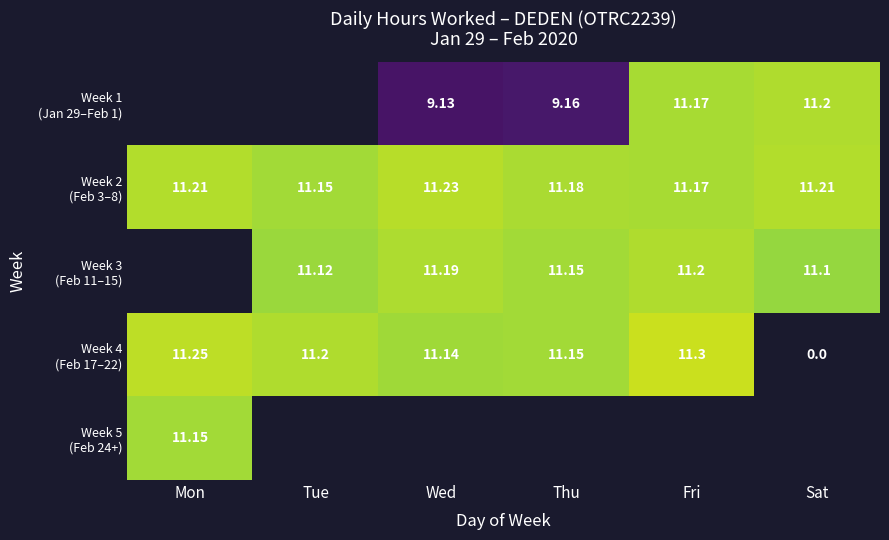

What is the difference between the maximum and minimum values in the Week 4 (Feb 17–22) series?

0.2